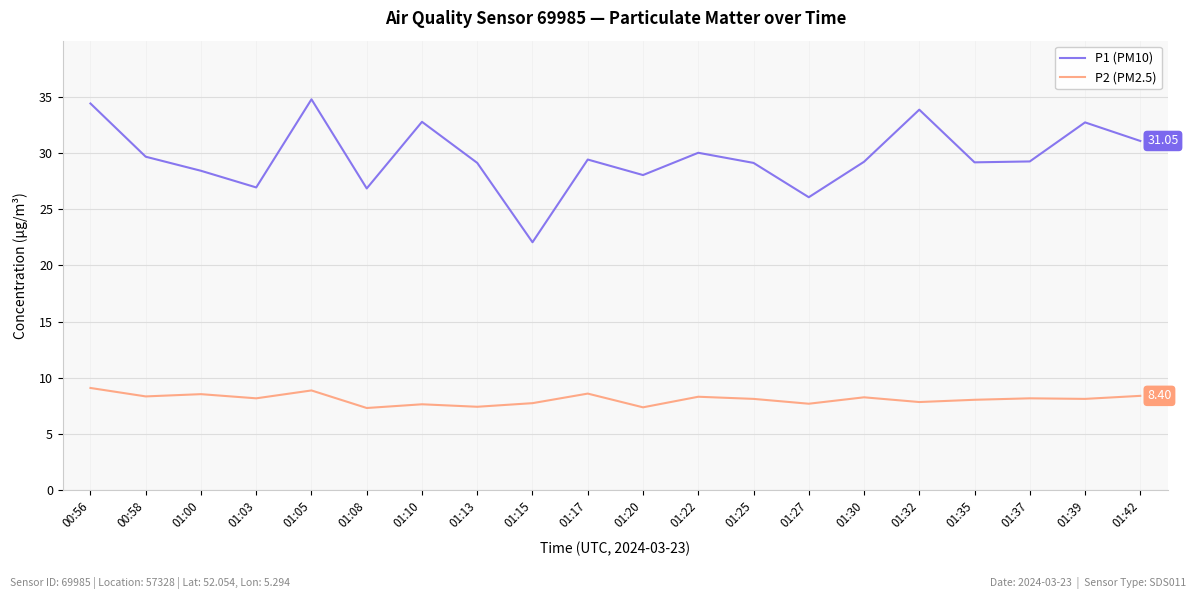

Which category has the highest value across all series?

01:05